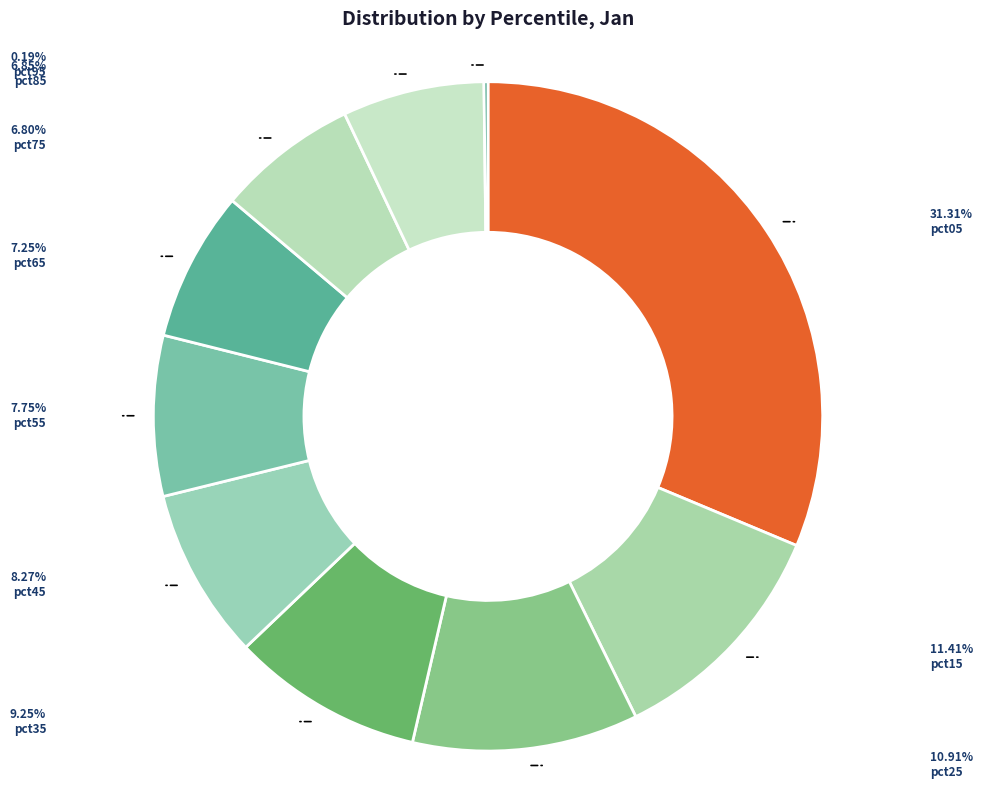

What percentage is the pct15 slice, to the nearest percent?

11%